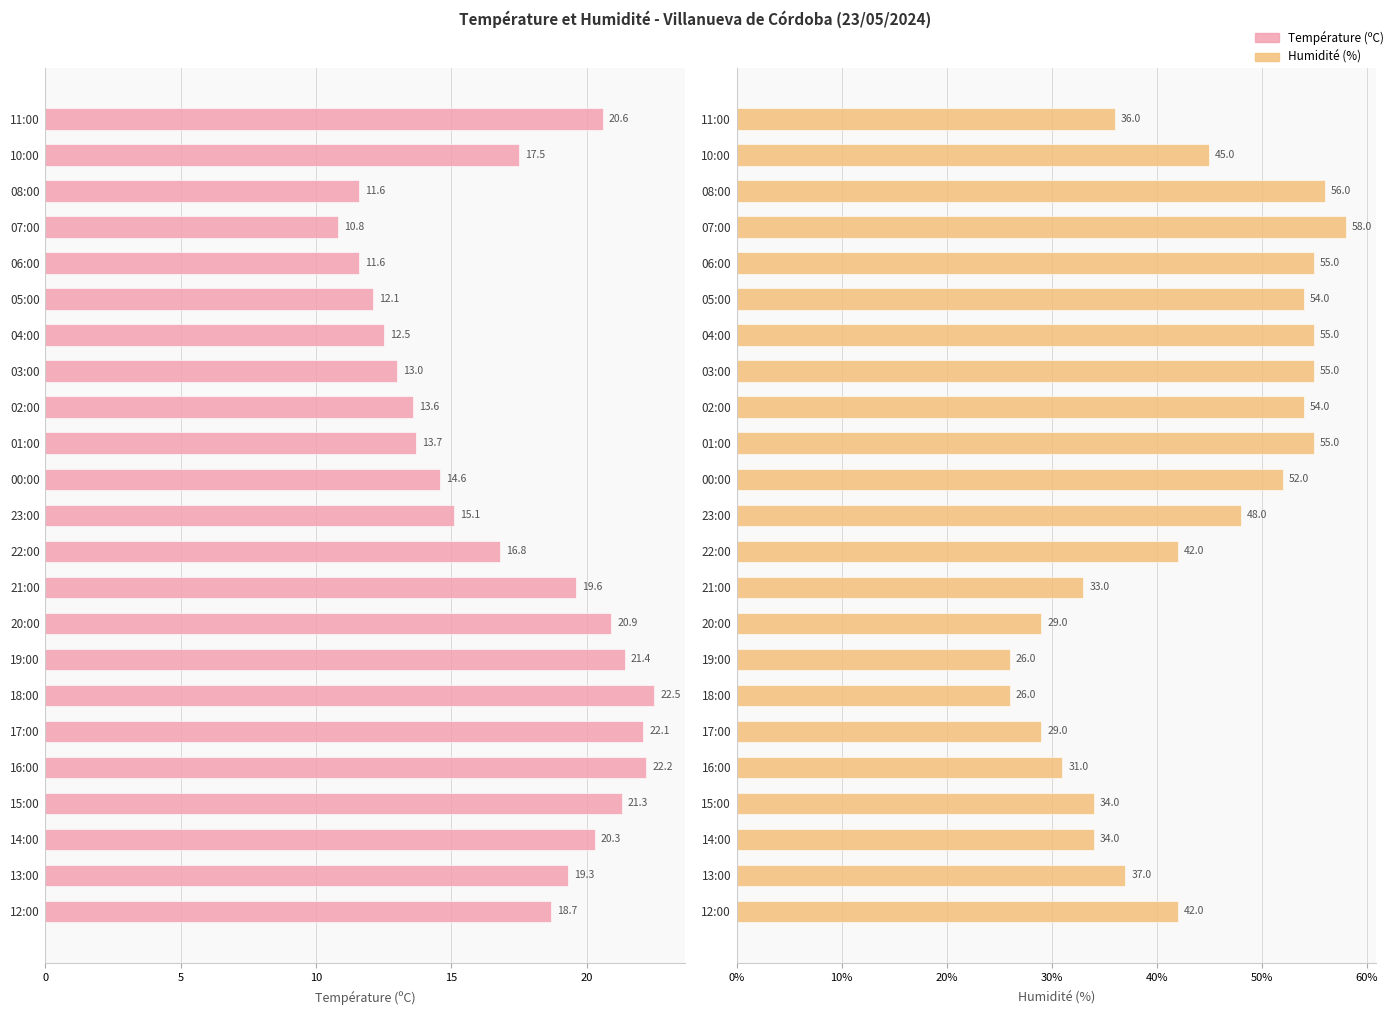

At 05:00, list the series in order from largest to smallest.

Humidité (%), Température (ºC)